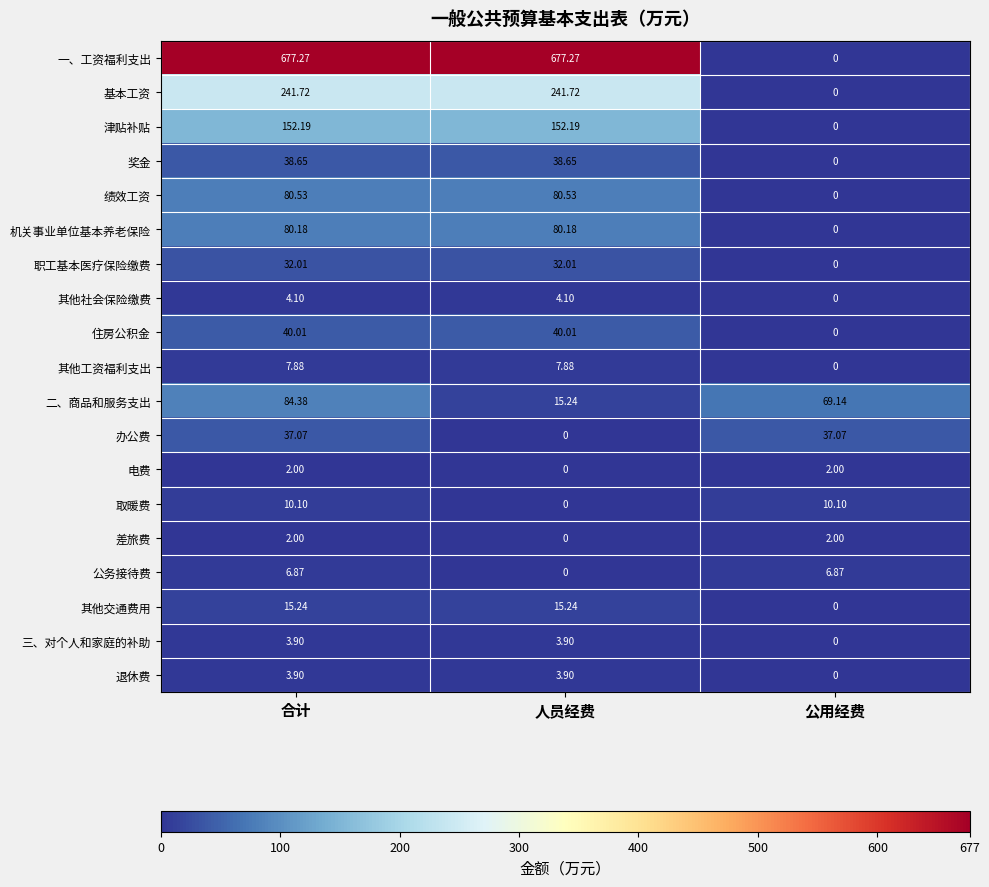

Is the value of 住房公积金 at 人员经费 greater than the value of 一、工资福利支出 at 合计?

No